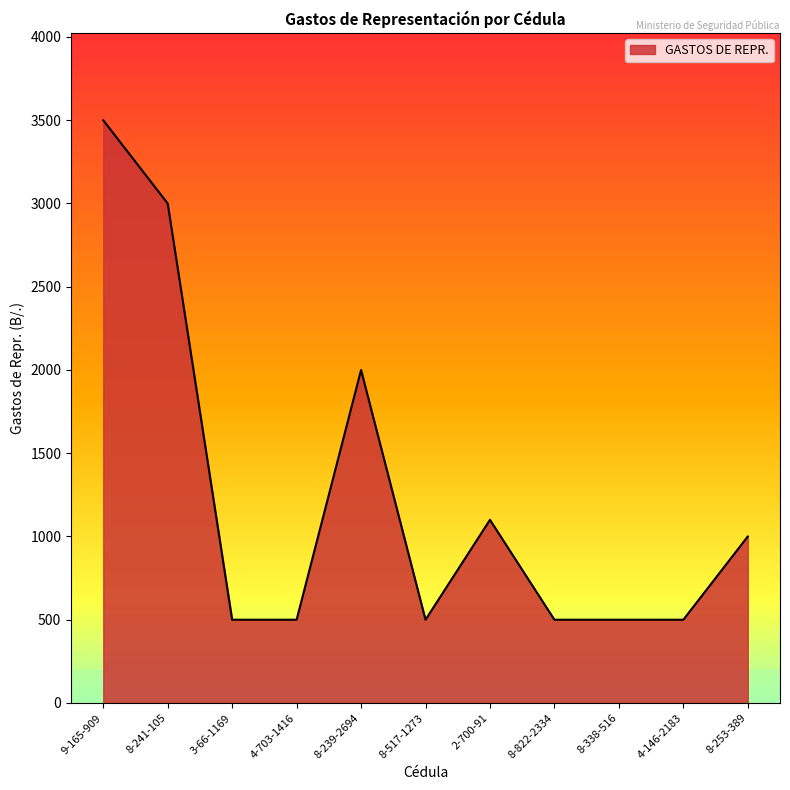

The value at 8-239-2694 is 580. True or false?

False